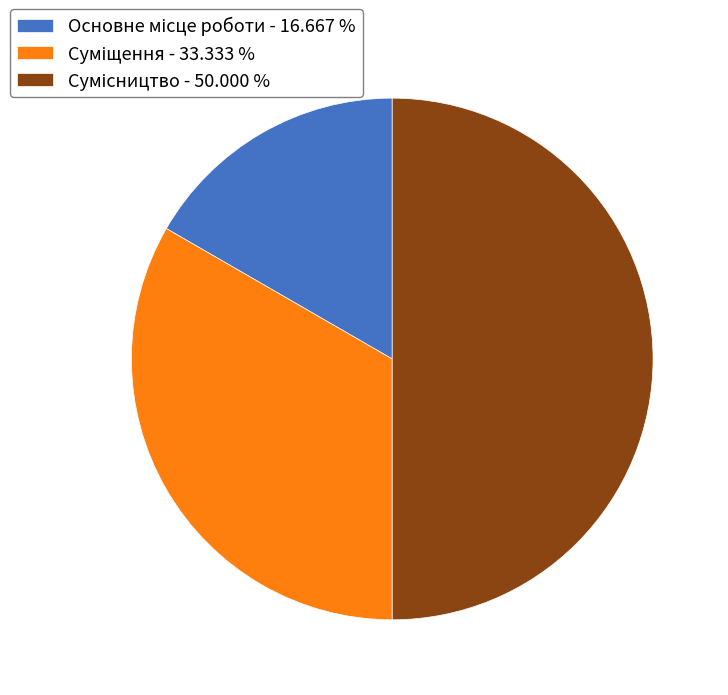

Which has a higher value, Сумісництво or Суміщення?

Сумісництво